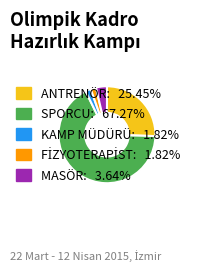

Approximately how many times larger is the value at ANTRENÖR compared to KAMP MÜDÜRÜ?

14.0